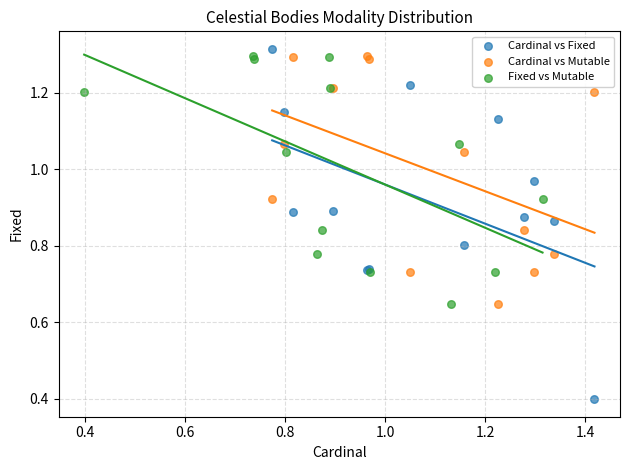

Which series reaches the maximum Y coordinate?

Cardinal vs Fixed